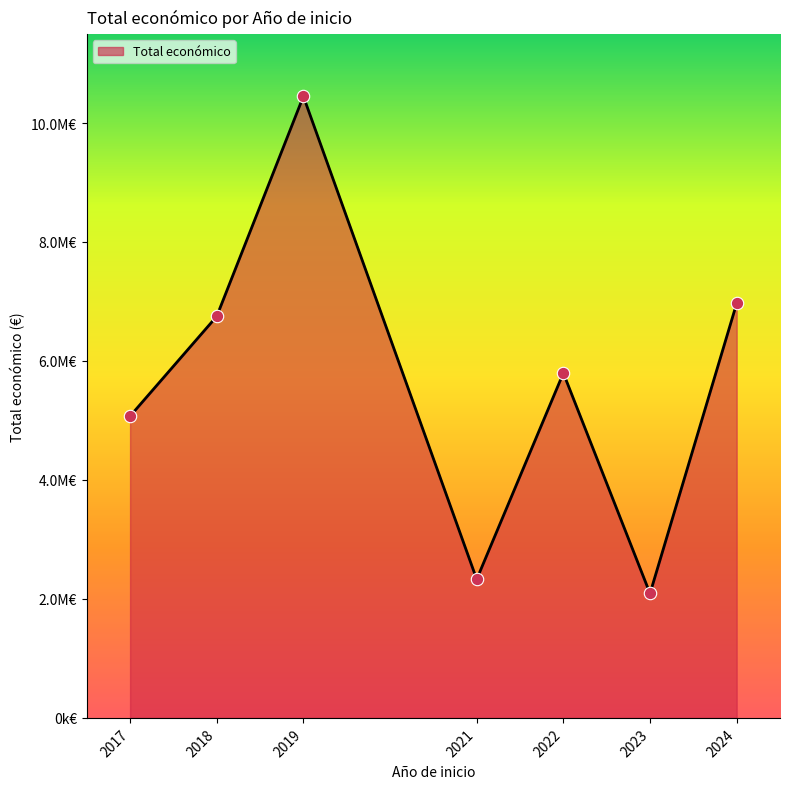

Does the chart have visible grid lines?

No